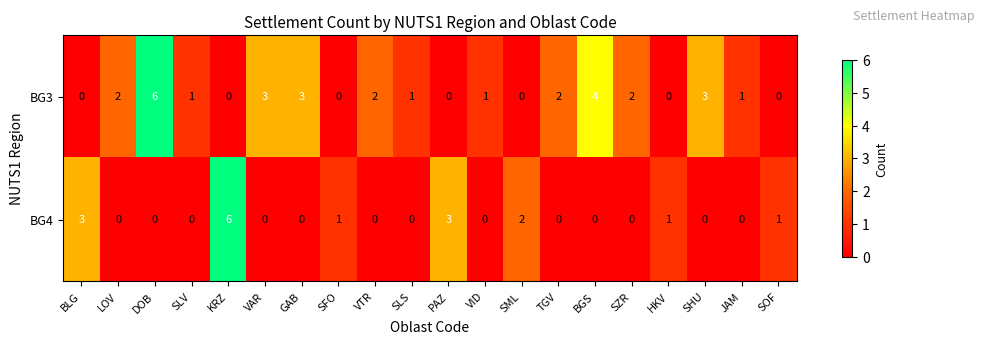

Which series changed the most between VAR and SOF?

BG3